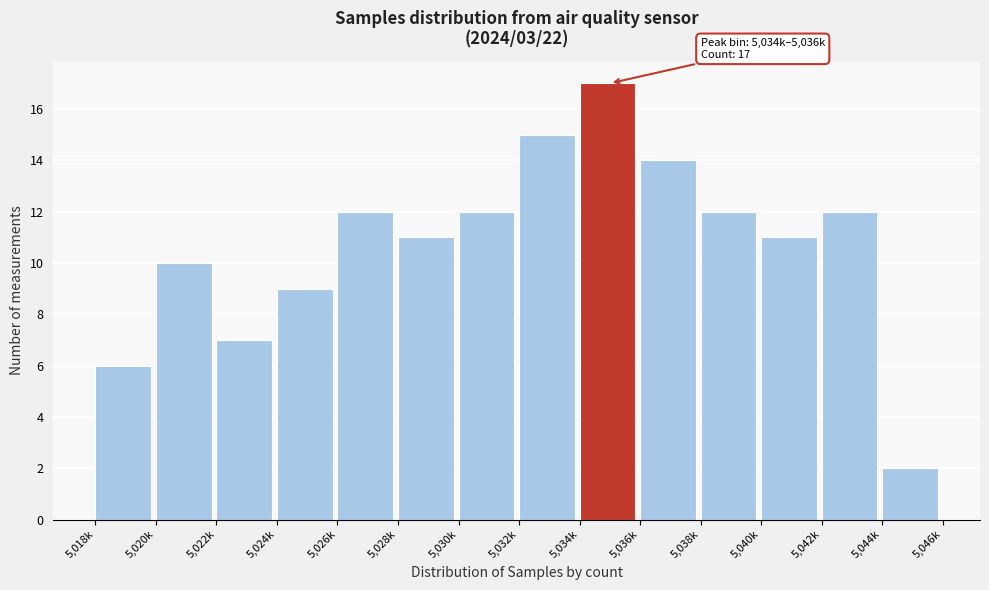

Reading left to right, what are all the values shown in this chart?

6	10	7	9	12	11	12	15	17	14	12	11	12	2